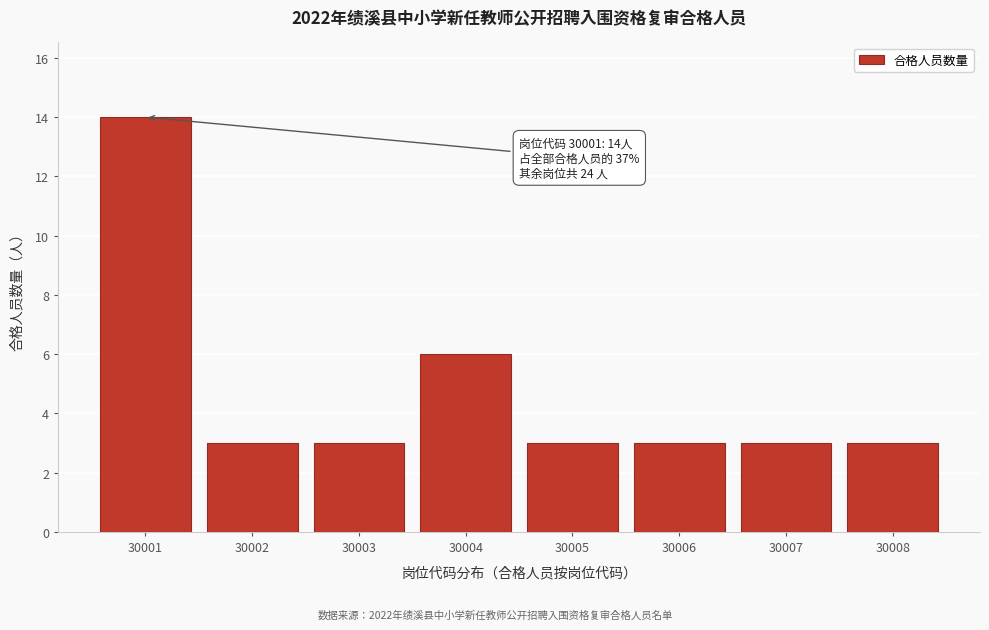

Reading right to left, transcribe all the data shown in this chart.

30008=3	30007=3	30006=3	30005=3	30004=6	30003=3	30002=3	30001=14